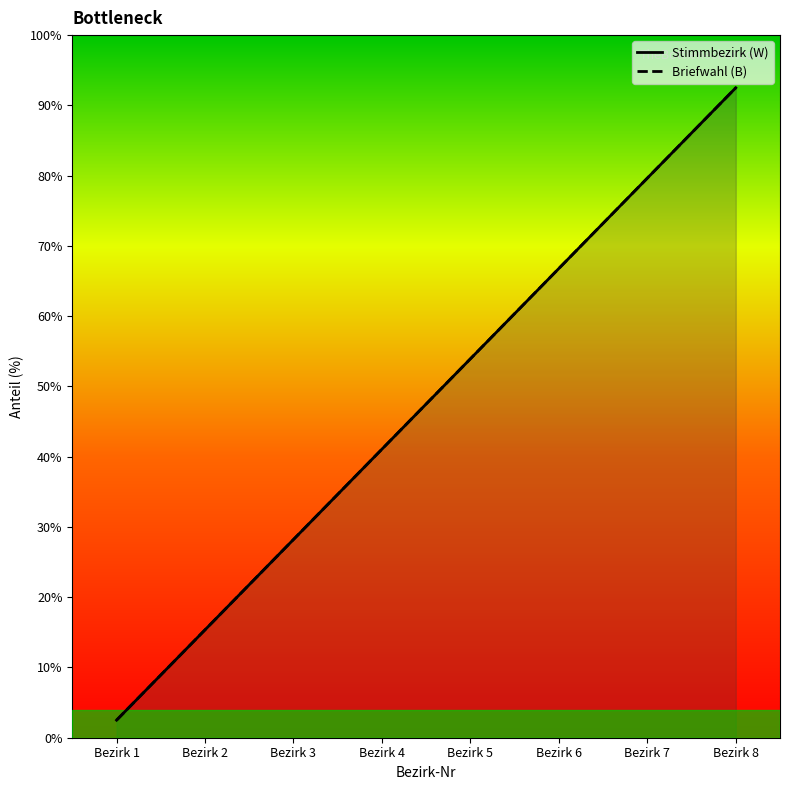

Rank the series at Bezirk 8 from highest to lowest value.

Stimmbezirk (W), Briefwahl (B)